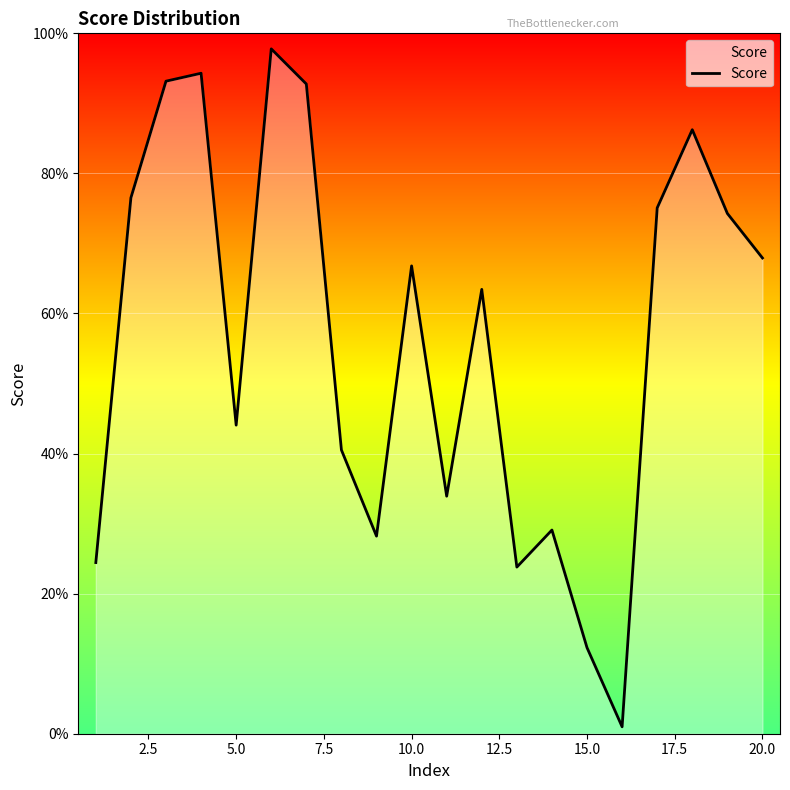

Does the chart display data point markers on the line(s)?

No